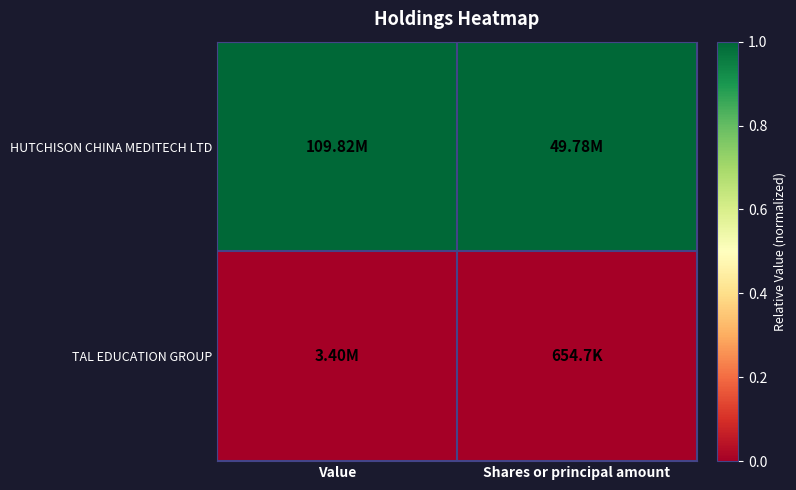

Which series has the largest total across all categories?

HUTCHISON CHINA MEDITECH LTD